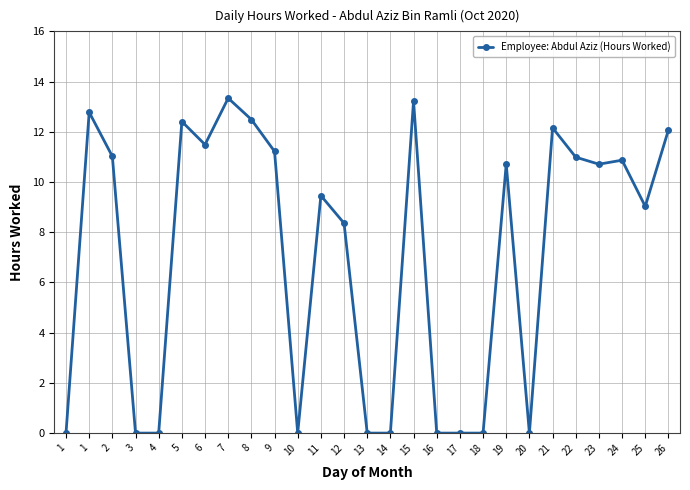

Reading left to right, list all the values displayed in this chart.

1=0.0	1=12.8	2=11.0	3=0.0	4=0.0	5=12.4	6=11.5	7=13.3	8=12.5	9=11.2	10=0.0	11=9.5	12=8.4	13=0.0	14=0.0	15=13.2	16=0.0	17=0.0	18=0.0	19=10.7	20=0.0	21=12.2	22=11.0	23=10.7	24=10.9	25=9.0	26=12.1